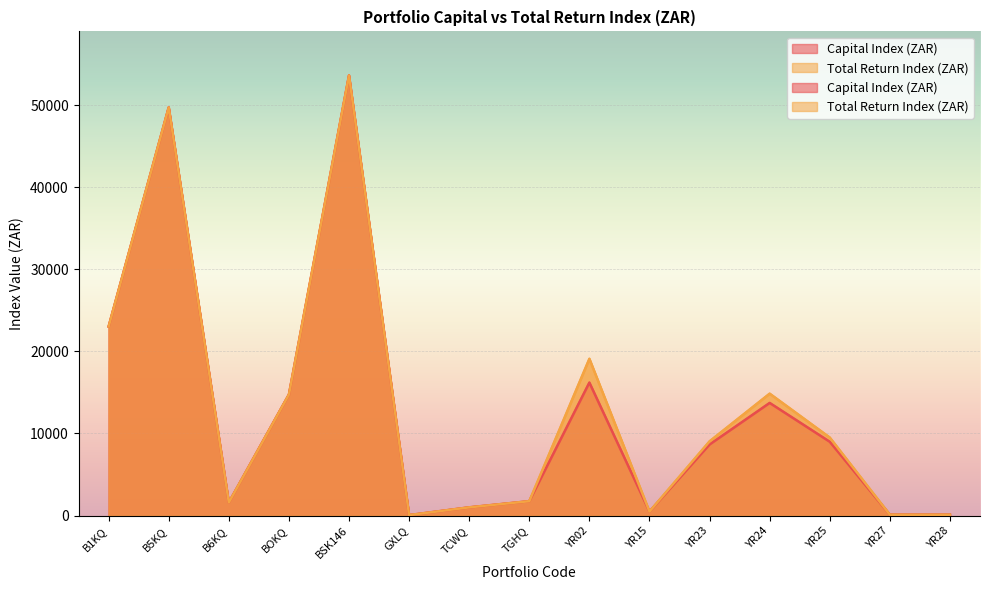

Read the Capital Index (ZAR) value at YR23.

8656.8